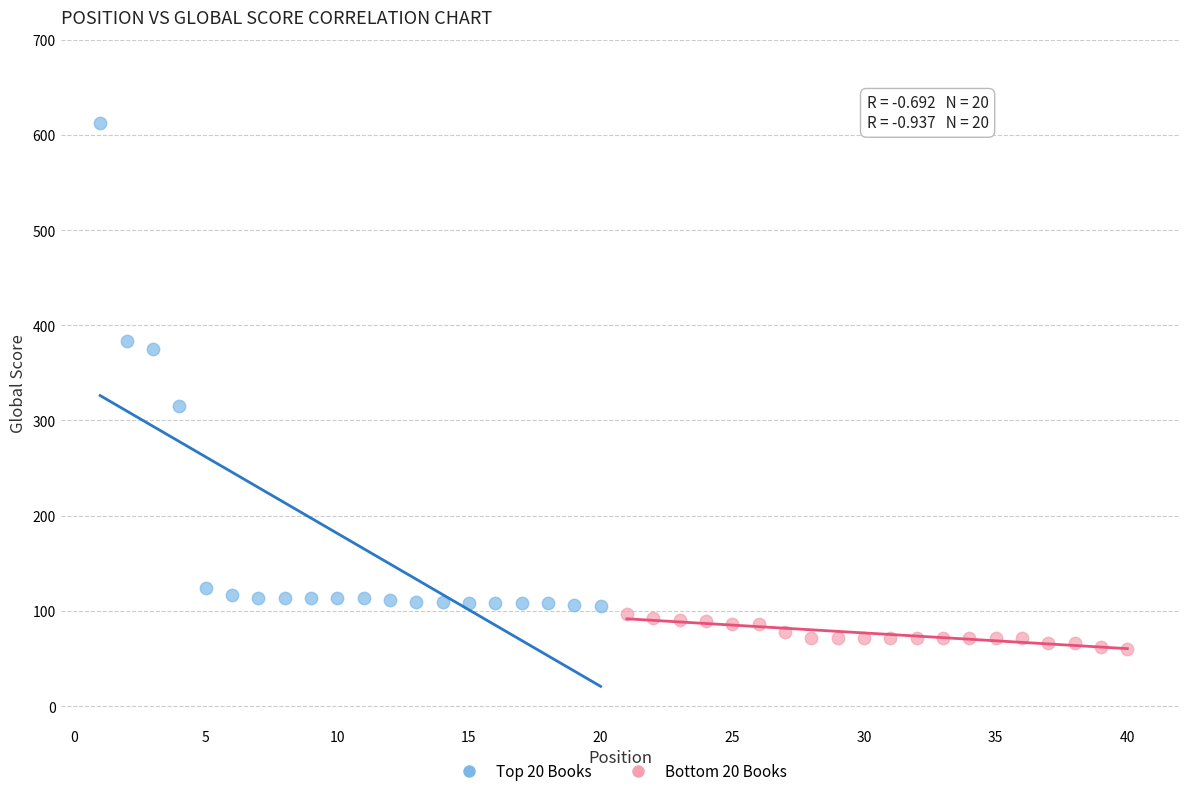

Which series has the widest spread of Y values?

Top 20 Books